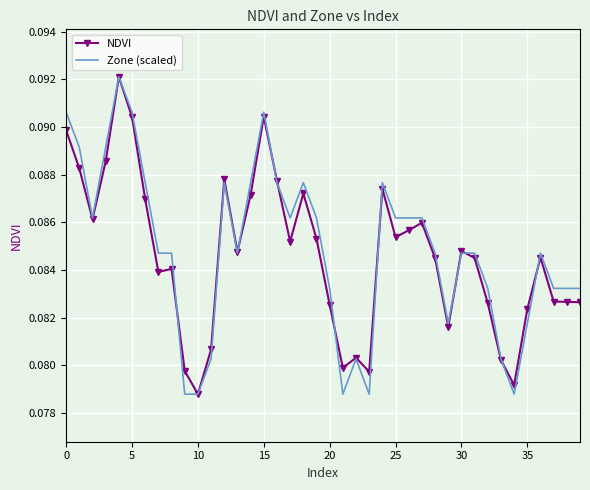

What are all the series names shown in the legend?

NDVI, Zone (scaled)